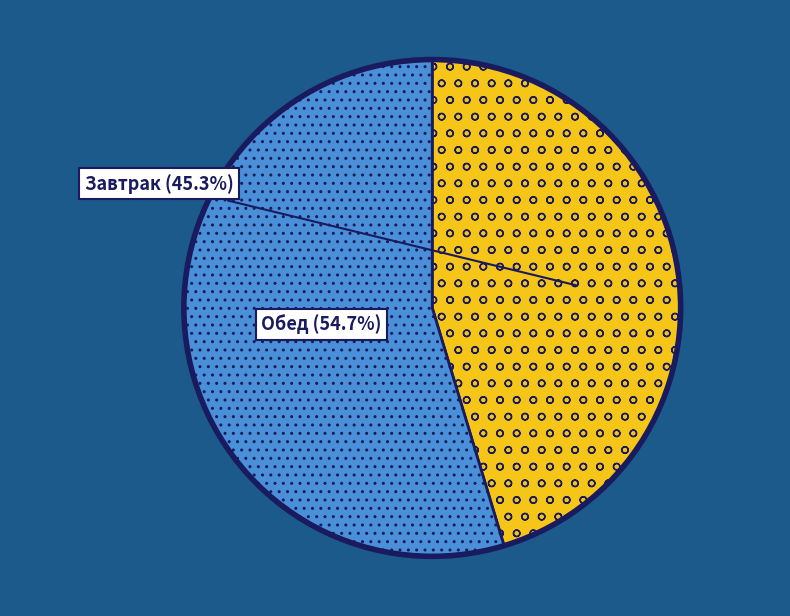

Does any single category account for the majority?

Yes